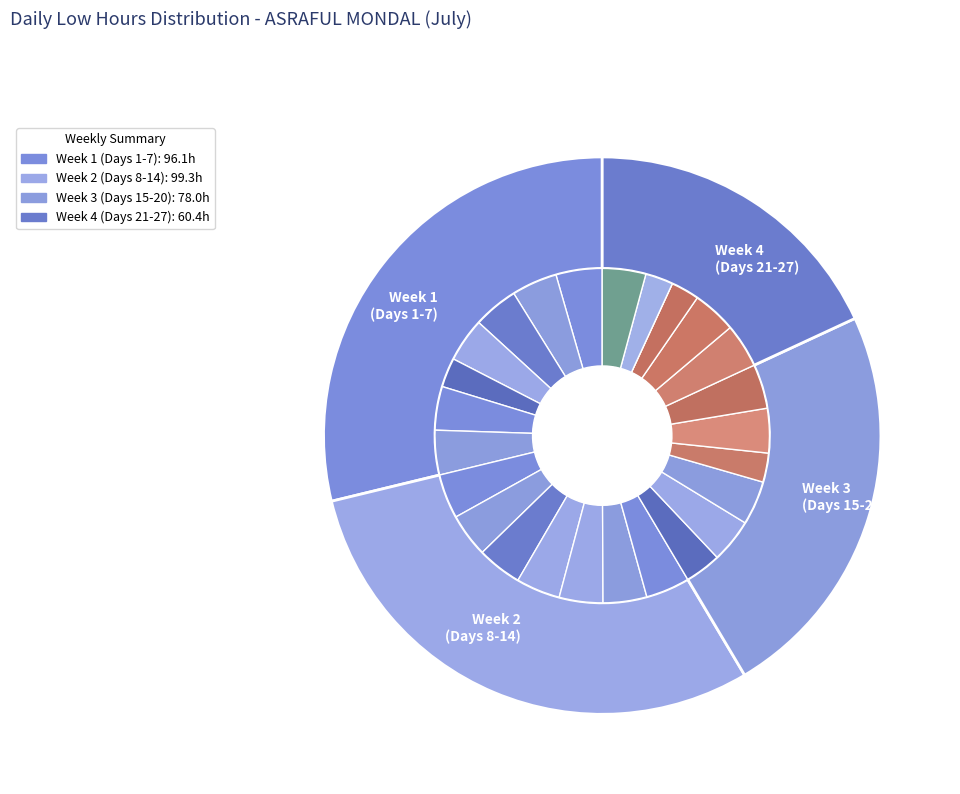

What percentage do 23-Thu and 5-Sun together represent?

7.1%